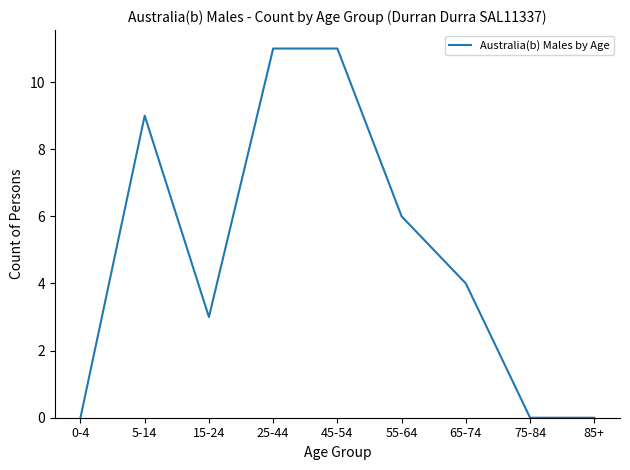

At which category does the data reach its first local peak?

5-14